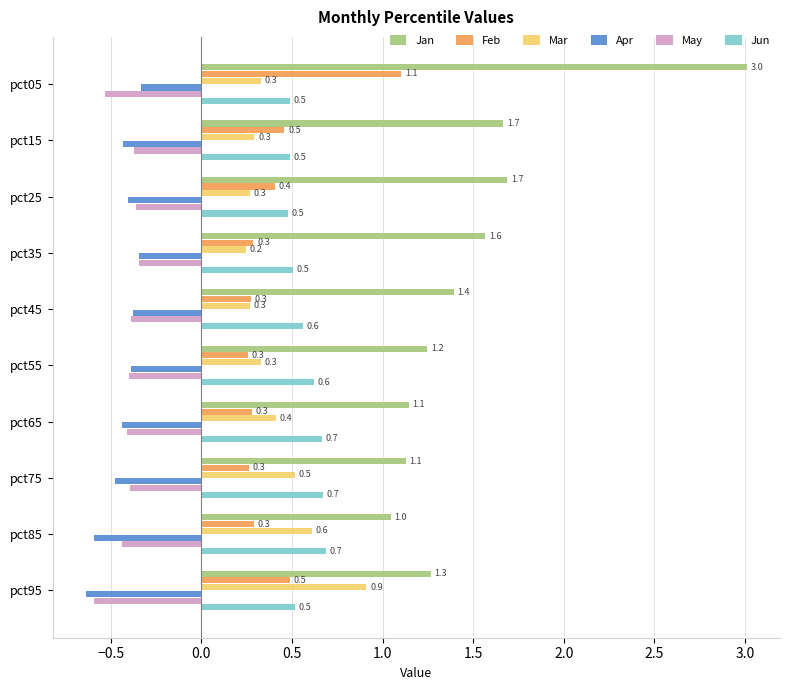

Is it true that Mar equals 0.4 at pct35?

False